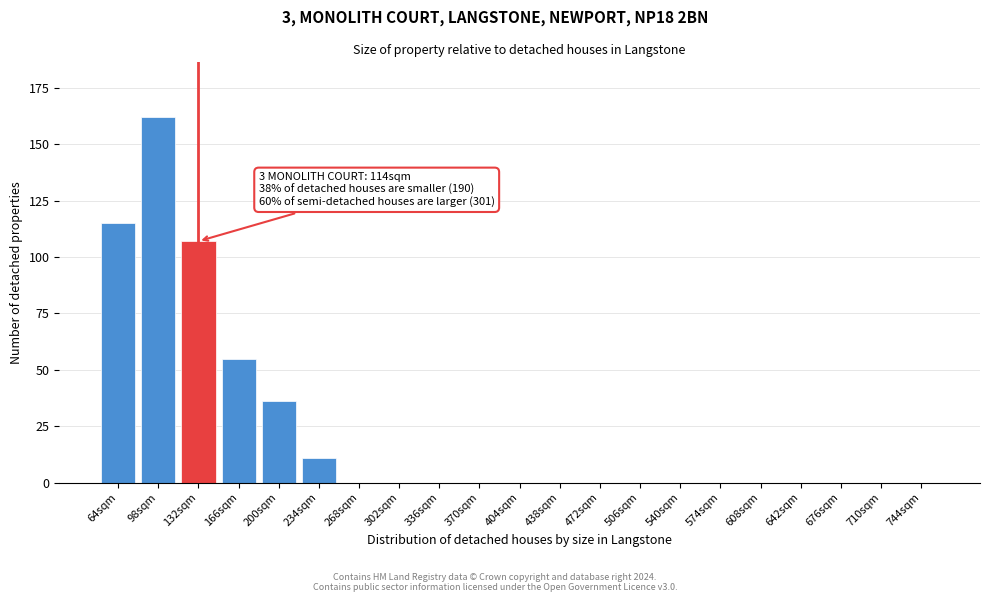

Reading left to right, list all the values displayed in this chart.

64sqm=115	98sqm=162	132sqm=107	166sqm=55	200sqm=36	234sqm=11	268sqm=0	302sqm=0	336sqm=0	370sqm=0	404sqm=0	438sqm=0	472sqm=0	506sqm=0	540sqm=0	574sqm=0	608sqm=0	642sqm=0	676sqm=0	710sqm=0	744sqm=0